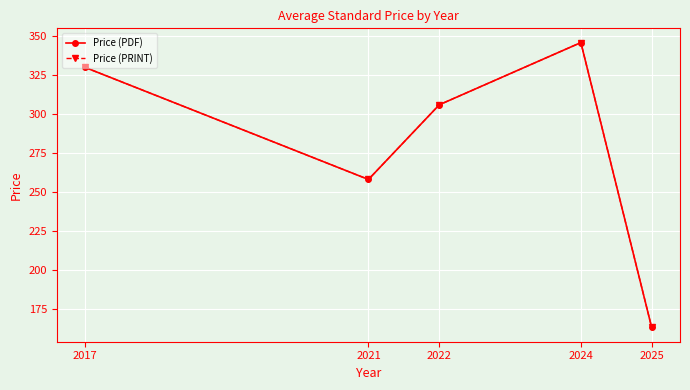

Does the chart have visible grid lines?

Yes